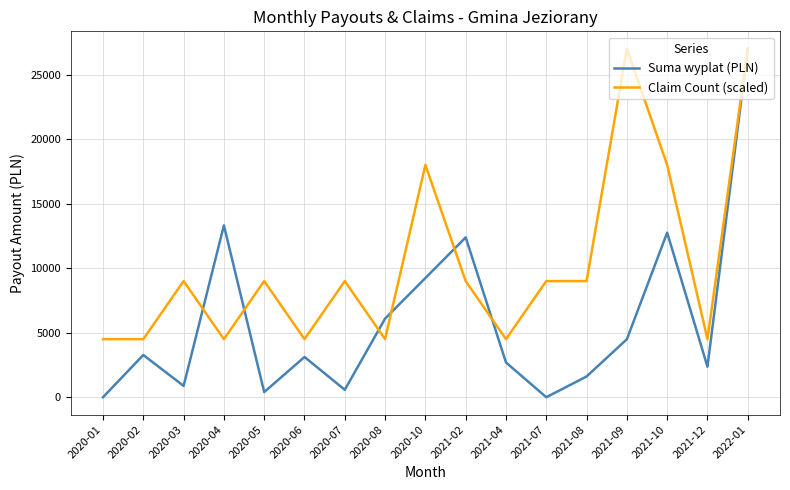

Which series has the largest total across all categories?

Claim Count (scaled)